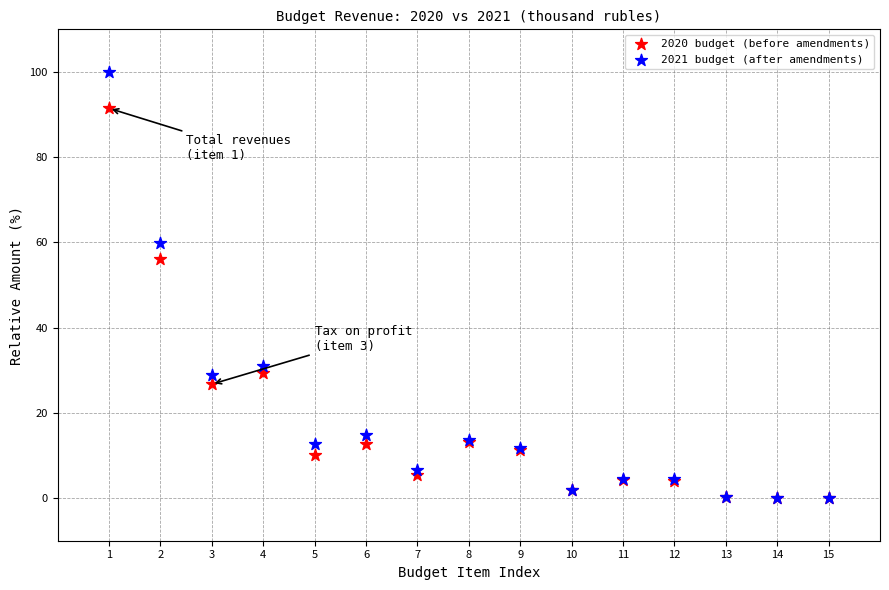

What are all the series names shown in the legend?

2020 budget (before amendments), 2021 budget (after amendments)